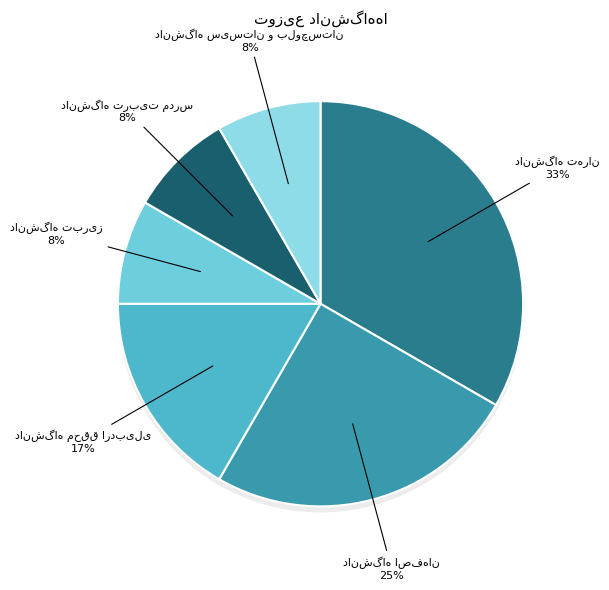

Rank the categories by value from lowest to highest.

دانشگاه تبریز, دانشگاه تربیت مدرس, دانشگاه سیستان و بلوچستان, دانشگاه محقق اردبیلی, دانشگاه اصفهان, دانشگاه تهران